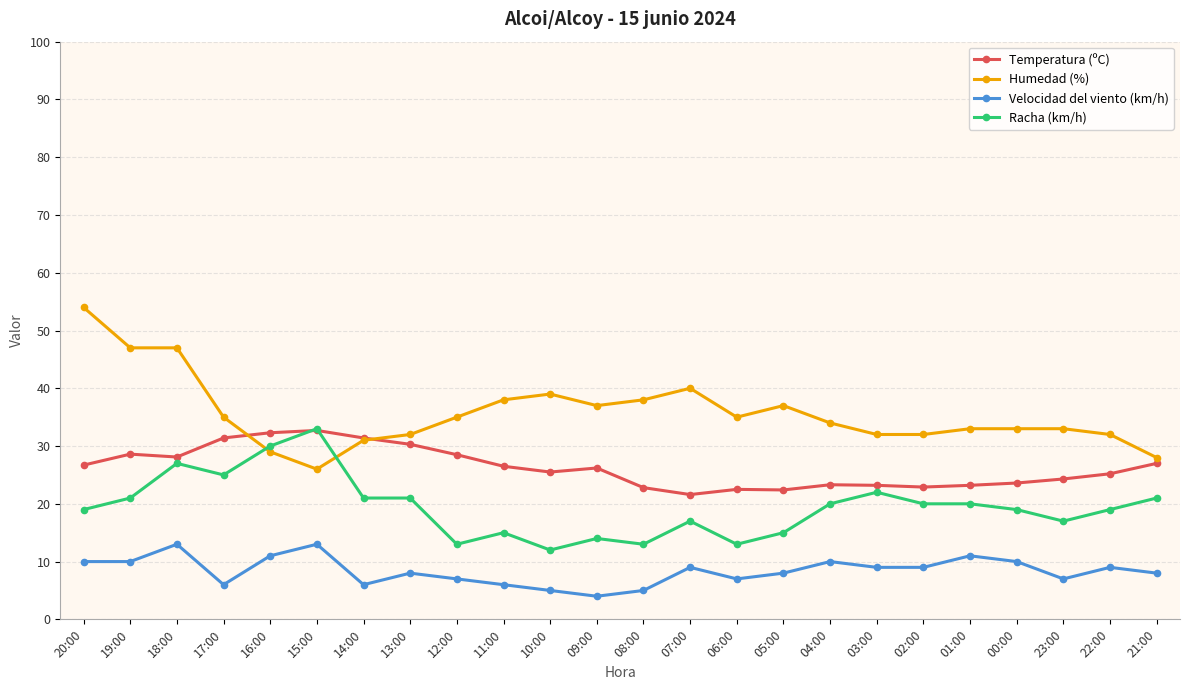

Which series changed the most between 11:00 and 23:00?

Humedad (%)